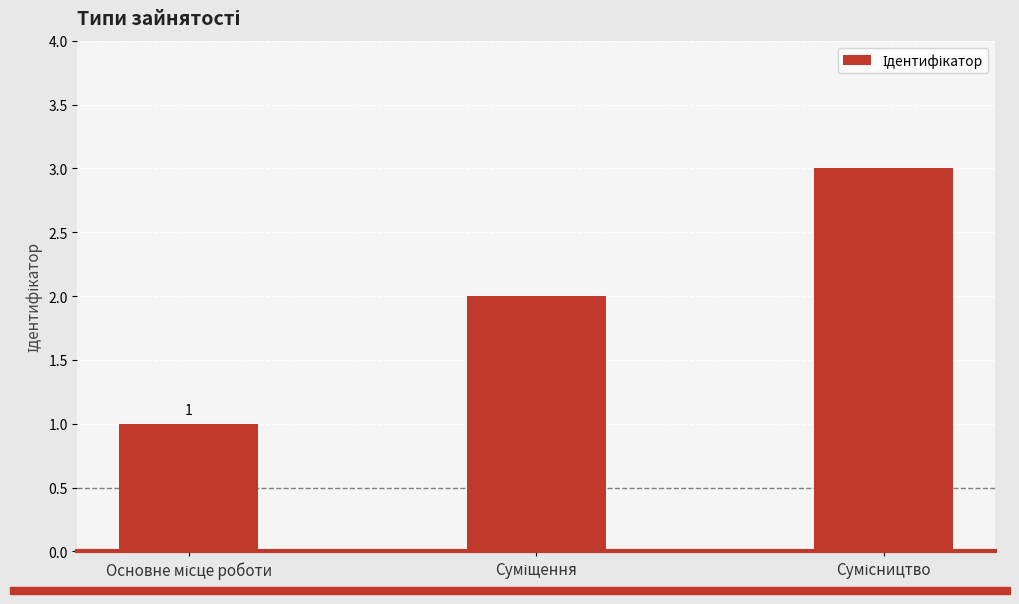

What is the sum of all values?

6